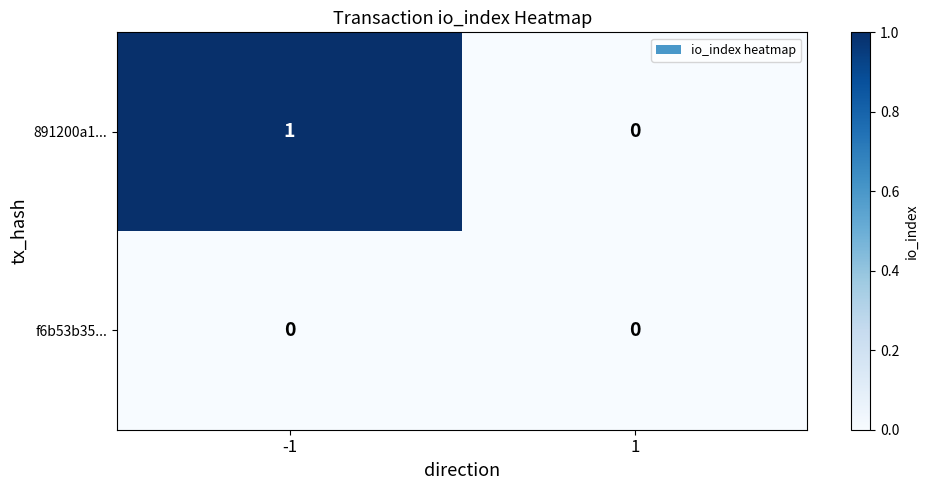

Between -1 and 1, which series saw the biggest shift?

891200a1...